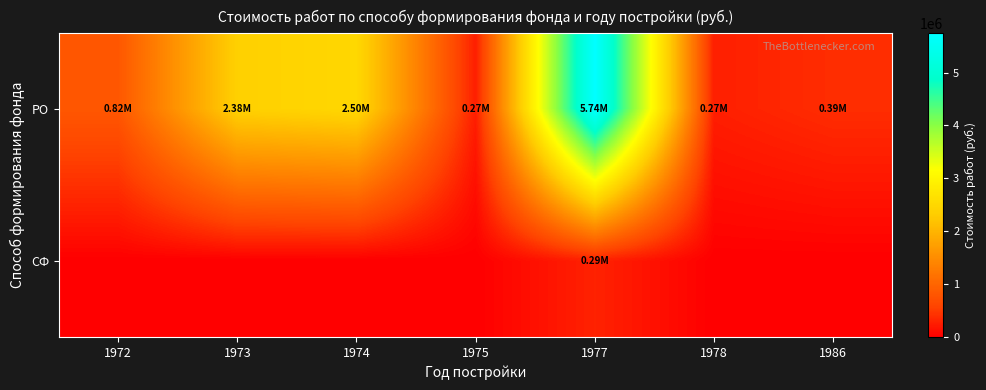

Count the number of data series in this chart.

2